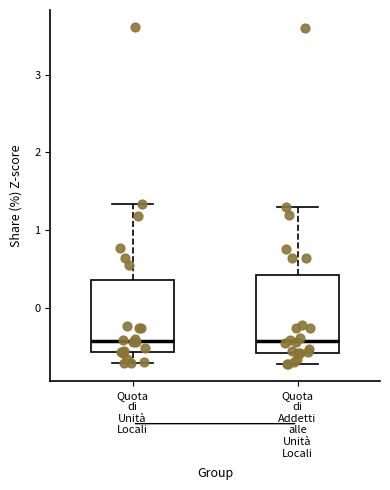

Reading left to right, transcribe this box plot: for each box, give where its median line is, the range the box spans, and where its two whiskers end, as read against the y-axis. The values are not printed on the chart, so give them approximately, as read against the axis.

Quota di Unità Locali: median -0.4, box -0.6 to 0.3, whiskers -0.7 to 1.3
Quota di Addetti alle Unità Locali: median -0.4, box -0.6 to 0.4, whiskers -0.7 to 1.3